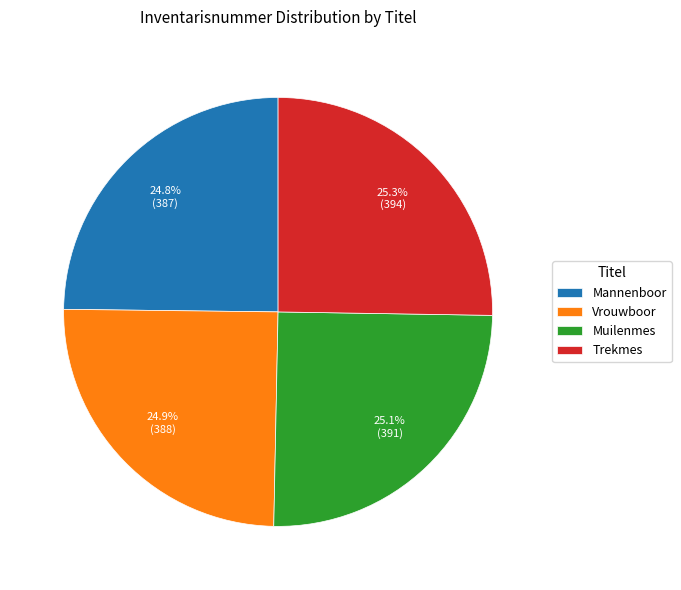

What percentage do Muilenmes and Mannenboor together represent?

49.9%